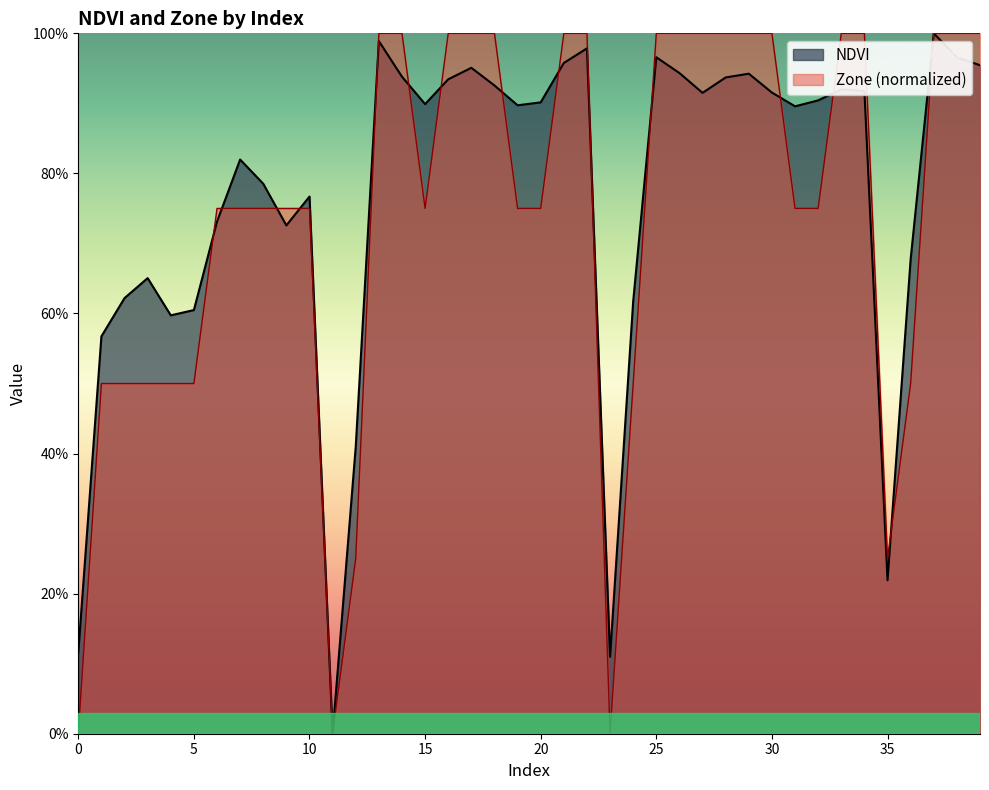

How many values in Zone are above zero?

37